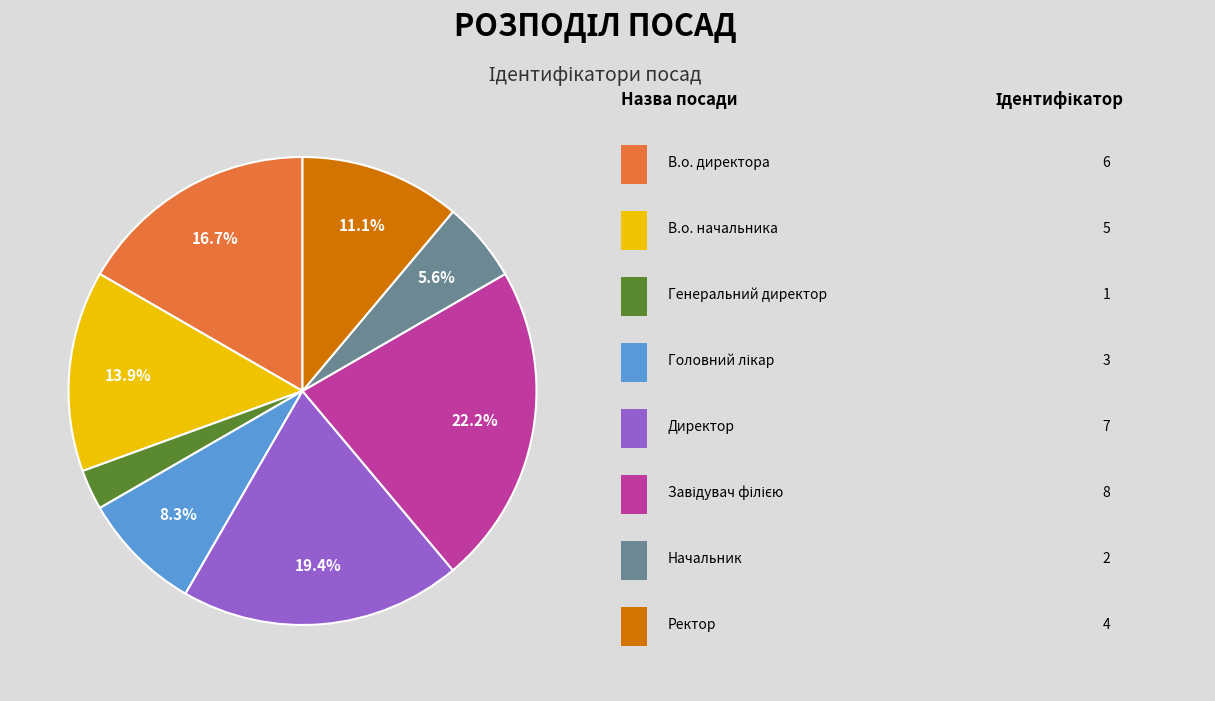

Is there any slice that represents more than half of the pie?

No